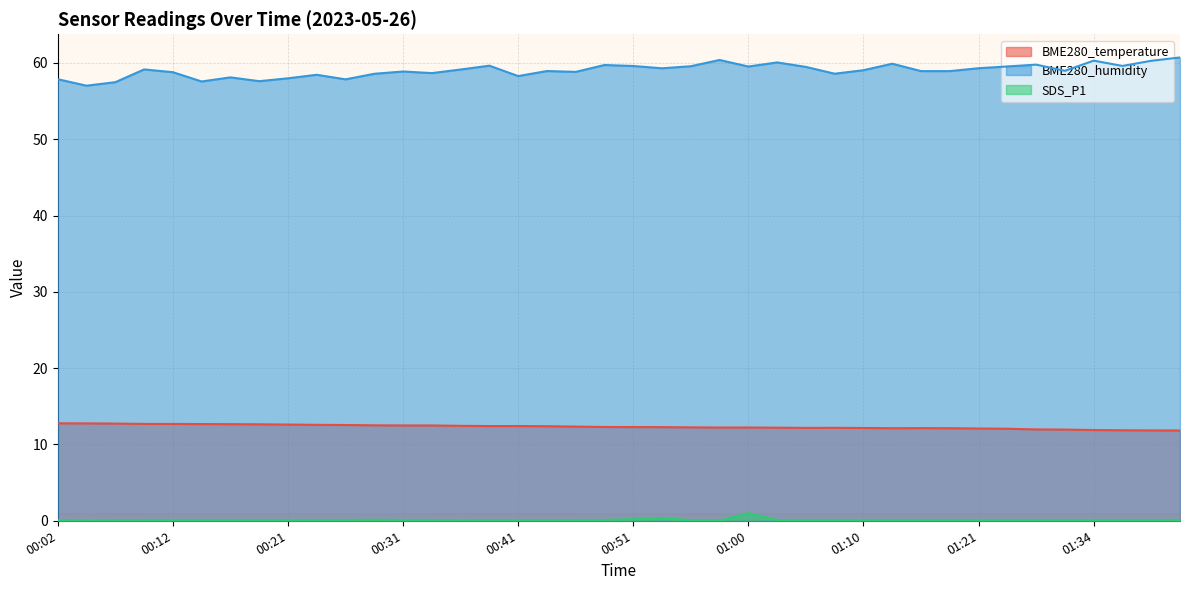

What are all the series names shown in the legend?

BME280_temperature, BME280_humidity, SDS_P1